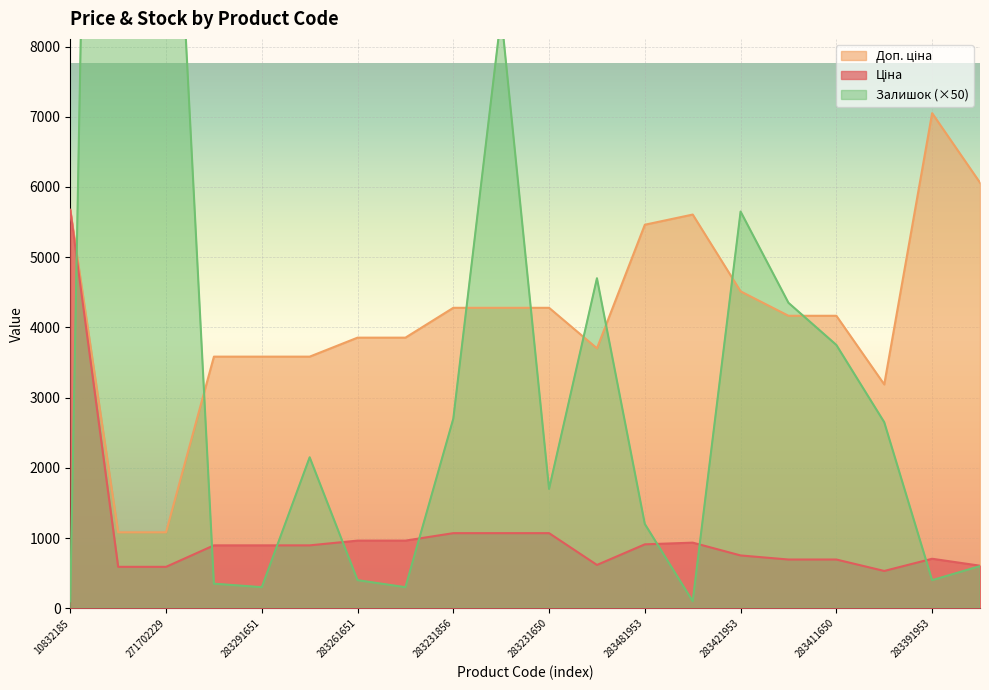

Rank the categories by Доп. ціна value from lowest to highest.

271702230, 271702229, 283400563, 283291856, 283291651, 283291650, 281731856, 283261651, 283261650, 283411651, 283411650, 283231856, 283231651, 283231650, 283421953, 283481953, 283451953, 10832185, 283381651, 283391953